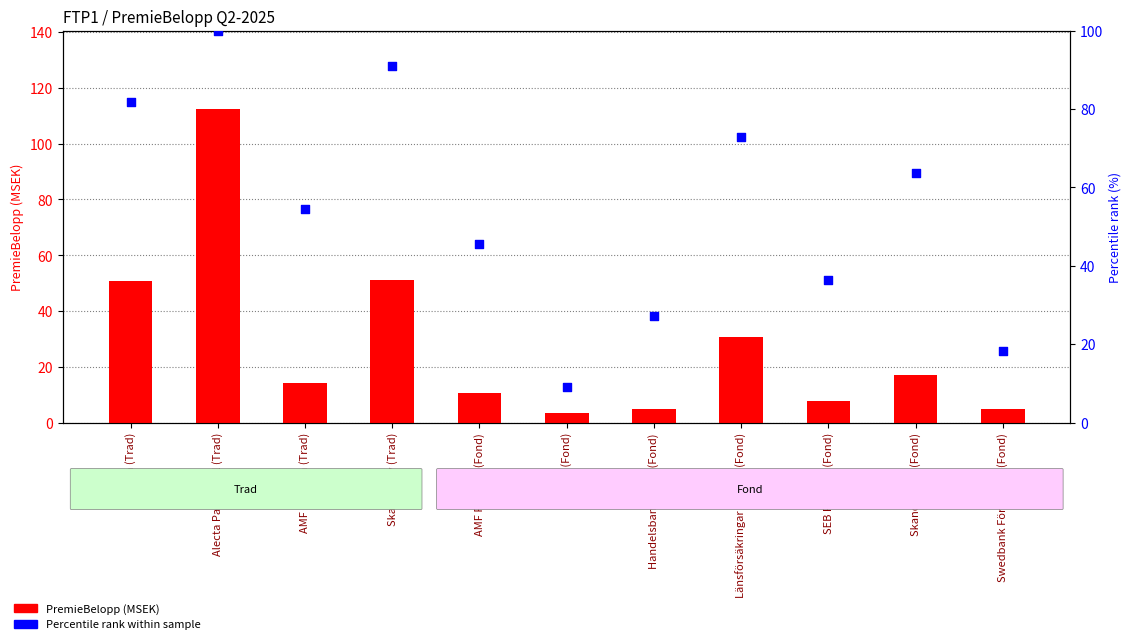

Which series has the largest total across all categories?

Percentile rank within sample